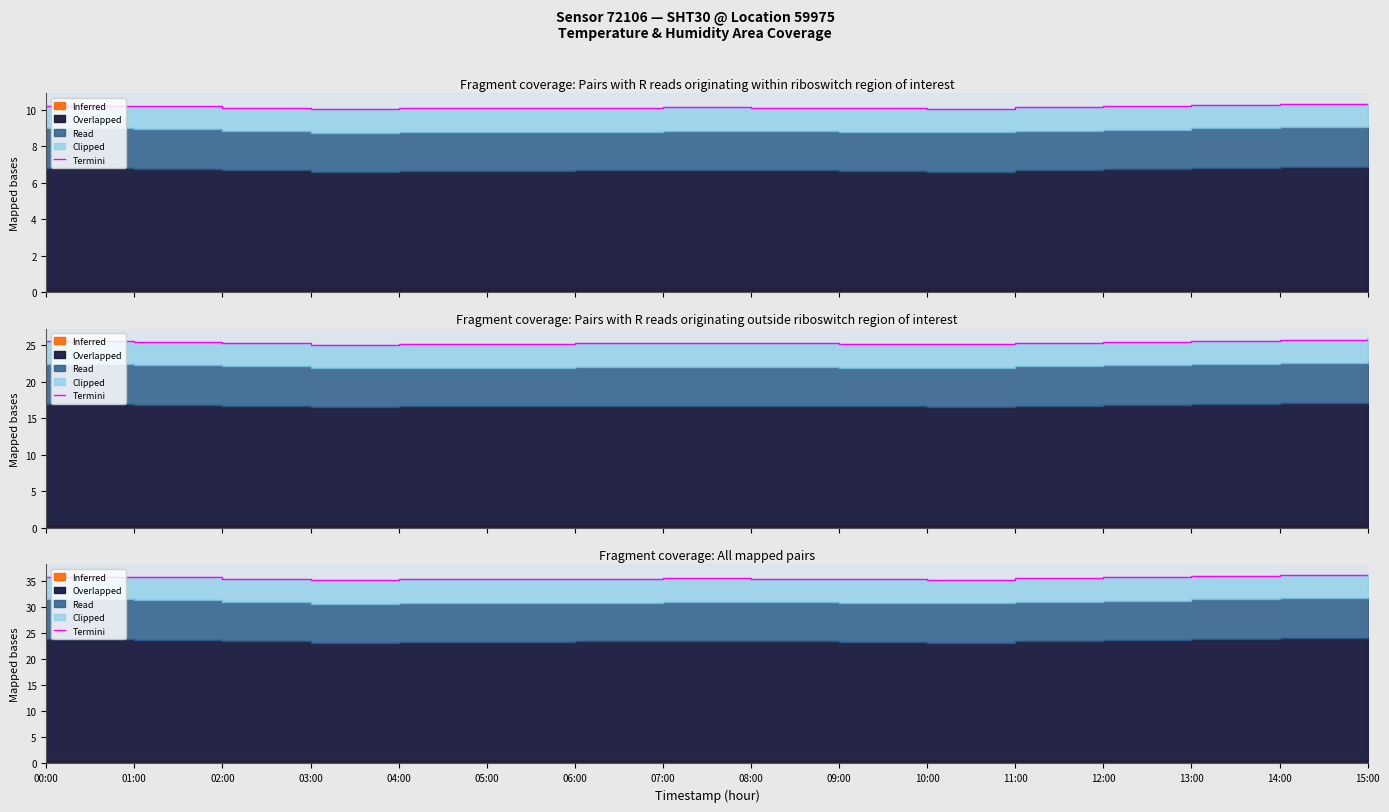

What is the difference between the maximum and minimum values?

1.2